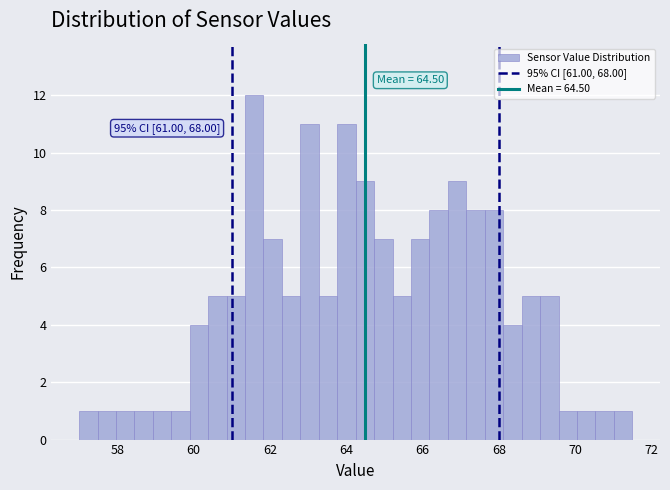

Around what value on the x-axis is the tallest bar? Give the approximate position of its centre, as read against the axis.

61.6